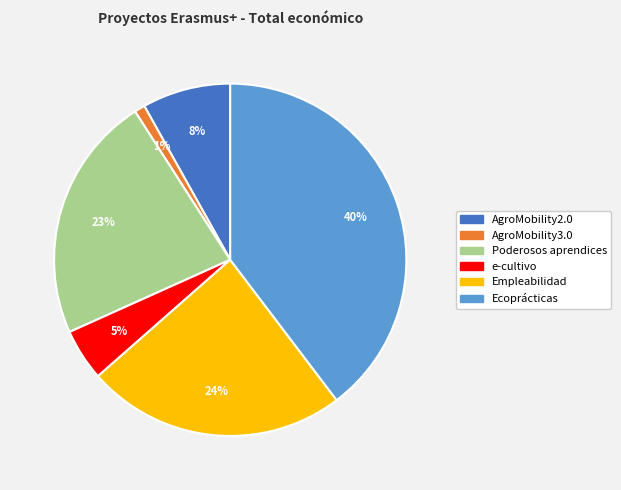

What percentage is the Empleabilidad slice, to the nearest percent?

24%